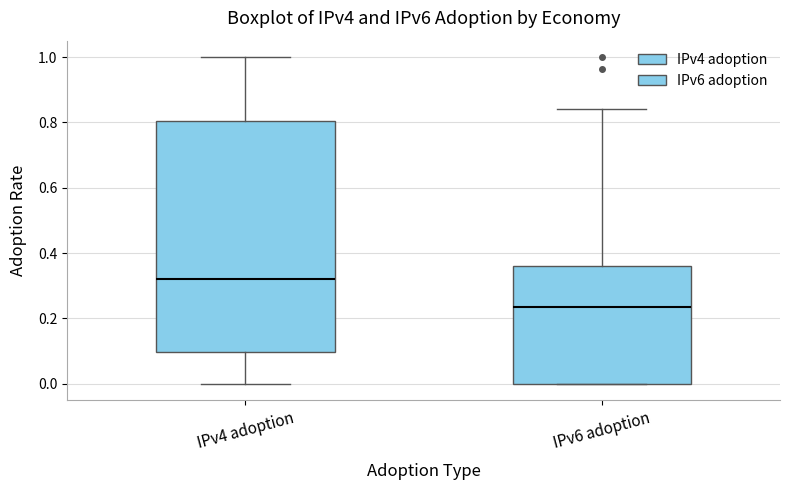

Reading left to right, read every box against the y-axis: the position of its median line, the range the box covers, and the ends of its whiskers. The values are not printed on the chart, so give them approximately, as read against the axis.

IPv4 adoption: median 0.32, box 0.10 to 0.80, whiskers 0.00 to 1.00
IPv6 adoption: median 0.24, box 0.00 to 0.36, whiskers 0.00 to 0.84